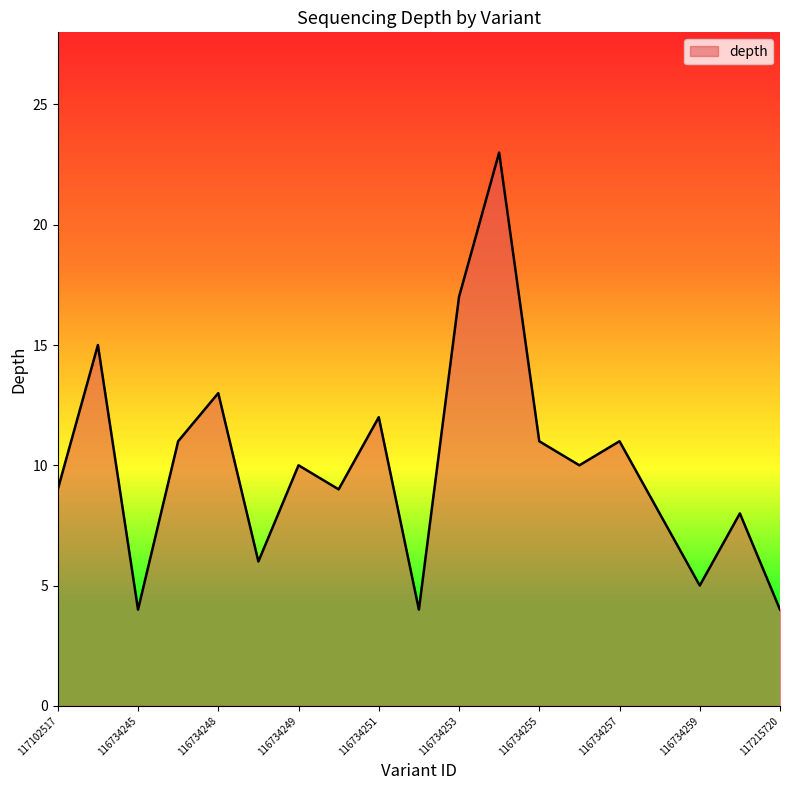

What is the maximum value shown in the chart?

23